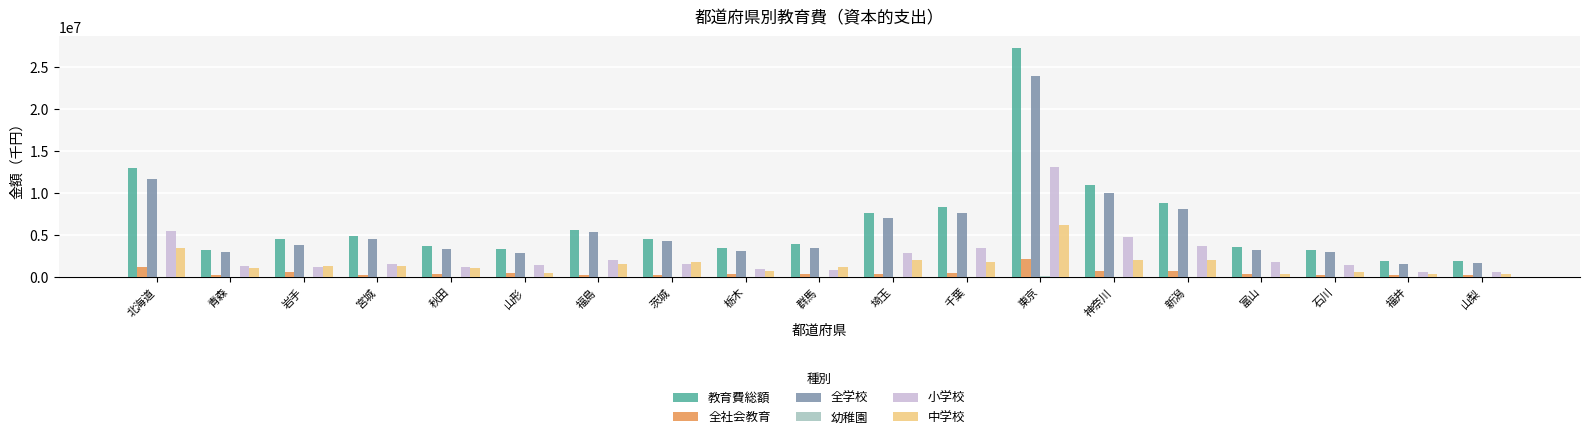

Is the value of 全学校 at 秋田 greater than the value of 中学校 at 福井?

Yes